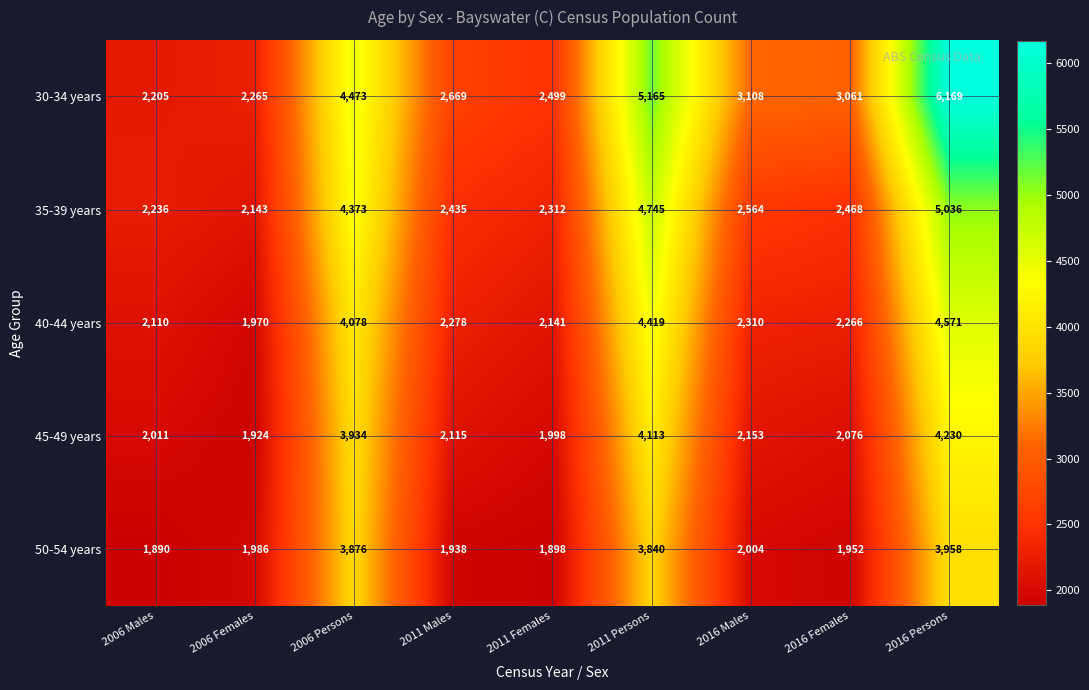

Rank the series at 2006 Males from lowest to highest value.

50-54 years, 45-49 years, 40-44 years, 30-34 years, 35-39 years